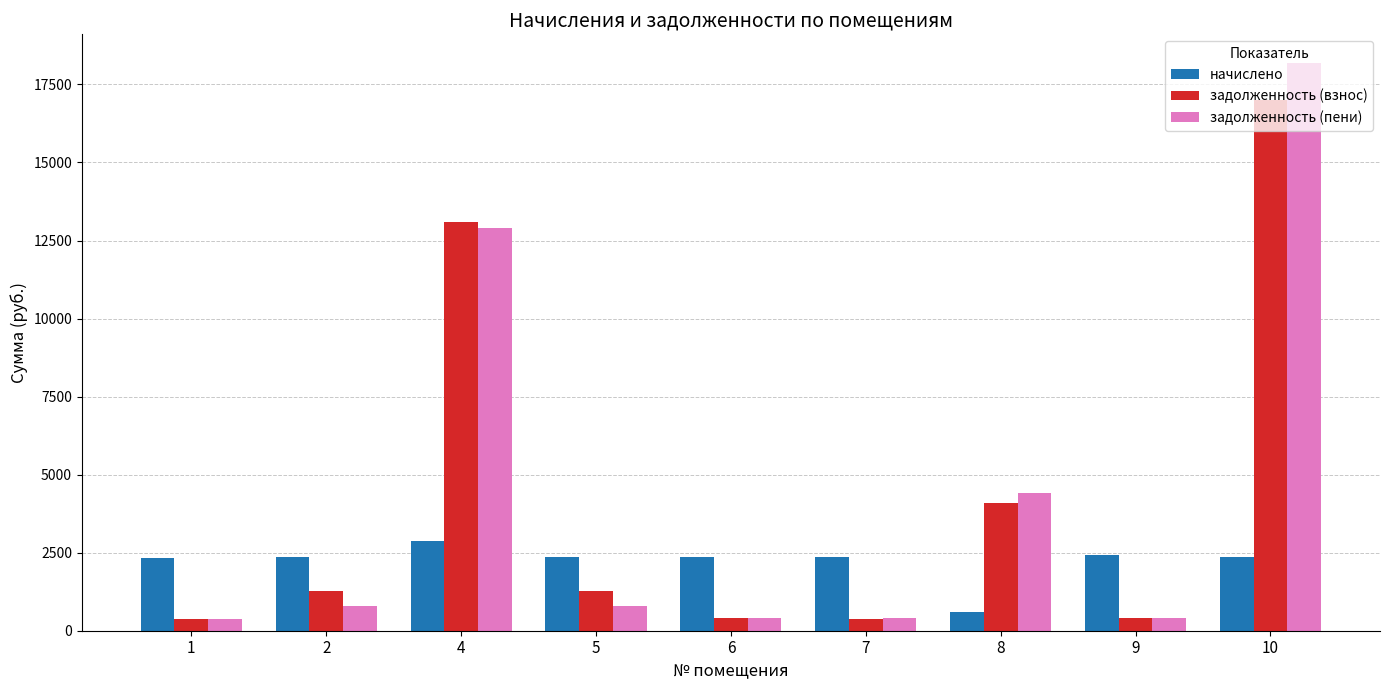

What is the maximum value shown in the chart?

18195.5